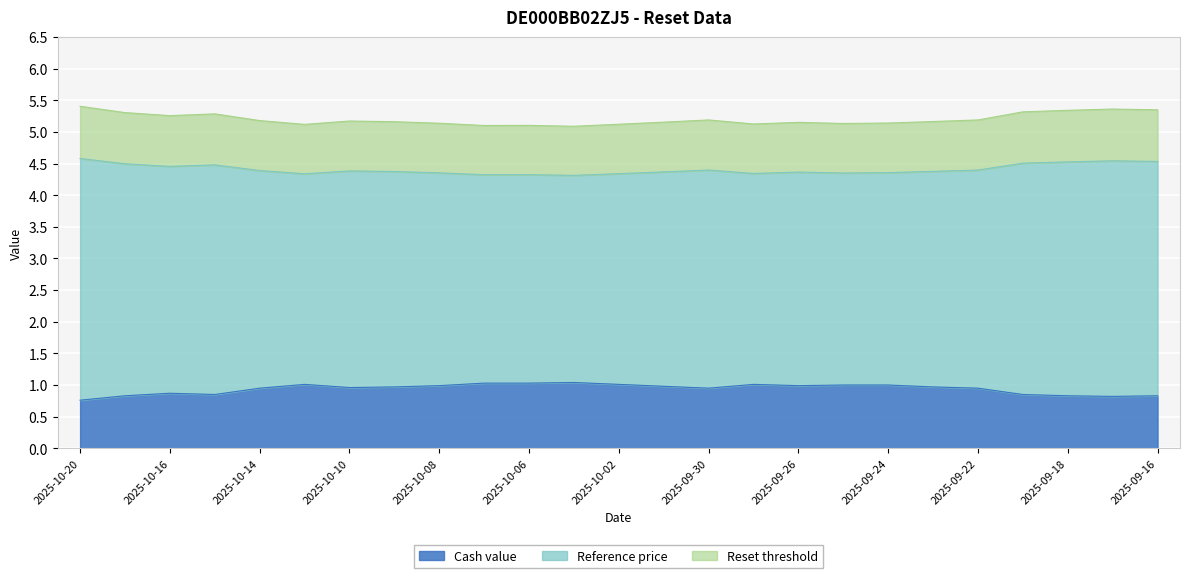

At which category is the sum across all series the highest?

2025-10-20